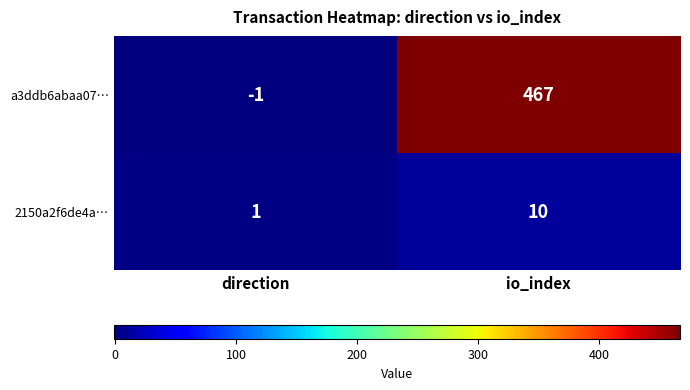

How many values in the a3ddb6abaa07… series are below 467?

1